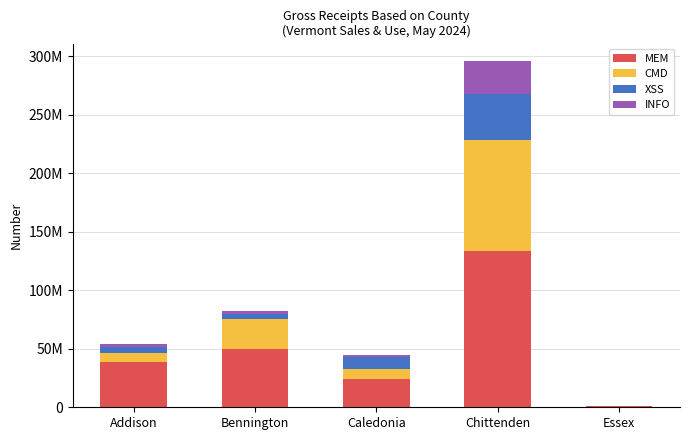

True or false: INFO has a value of 2420784.2 at Bennington.

True